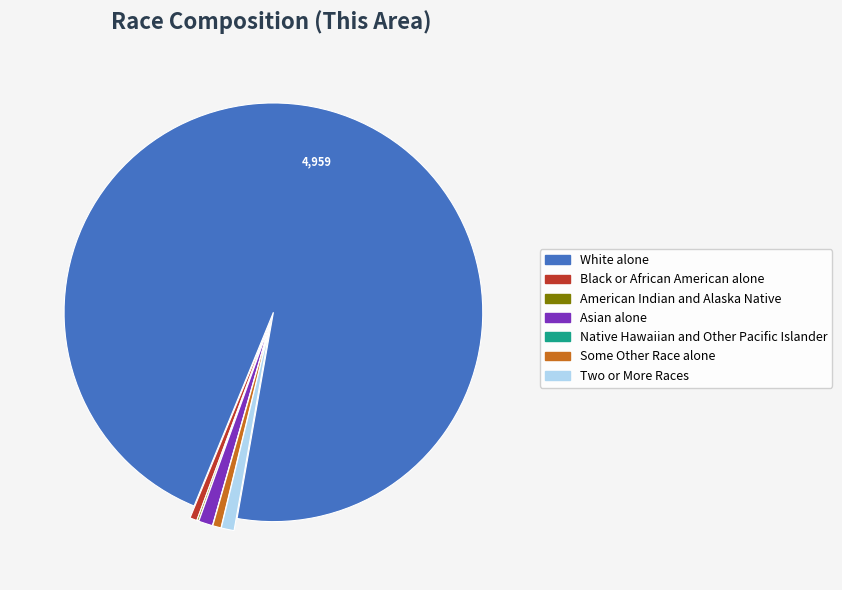

What is the largest slice in the pie chart?

White alone